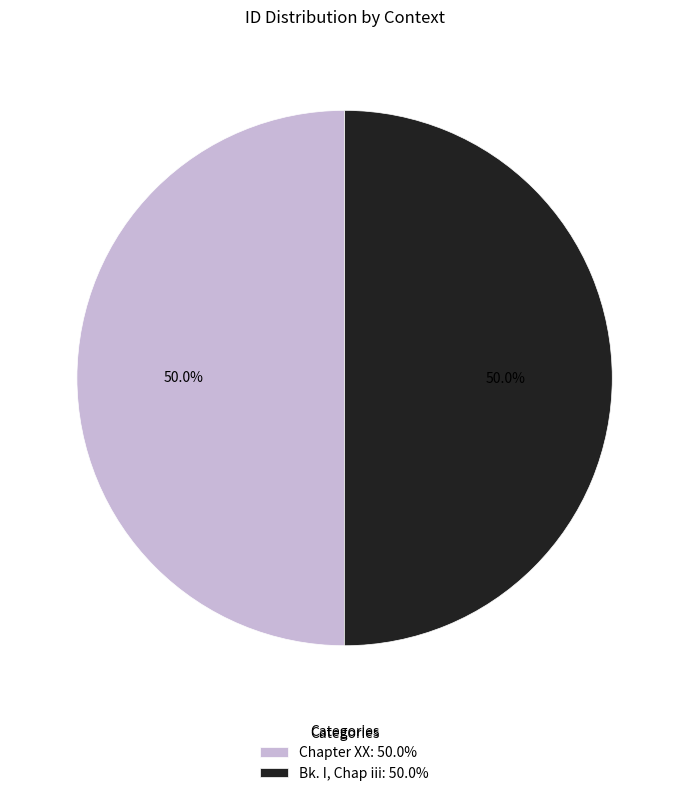

The Bk. I, Chap iii slice represents 50% of the pie. True or false?

True